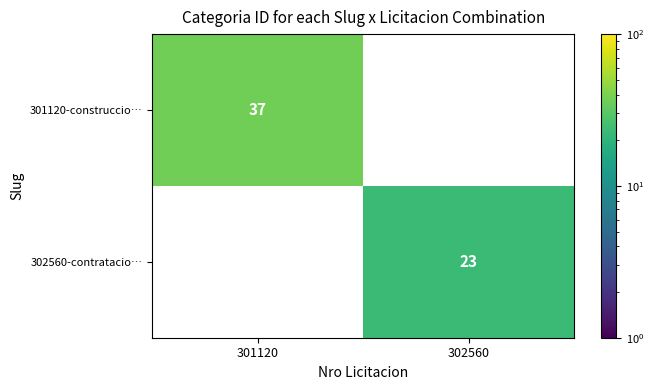

How many series are shown in this chart?

2